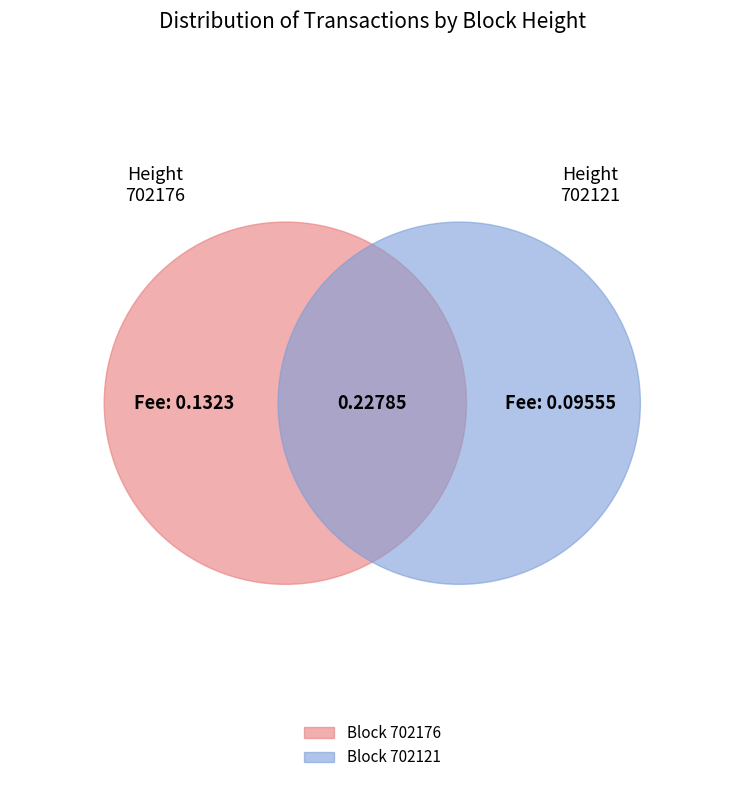

Rank the categories by value from highest to lowest.

702176, 702121